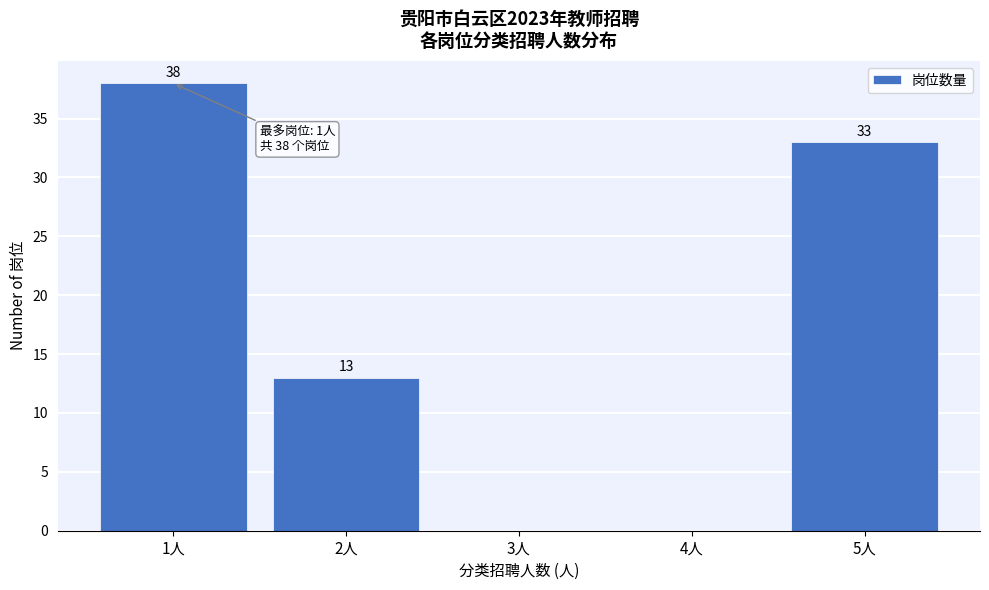

Reading left to right, what are all the values shown in this chart?

1人=38	2人=13	3人=0	4人=0	5人=33